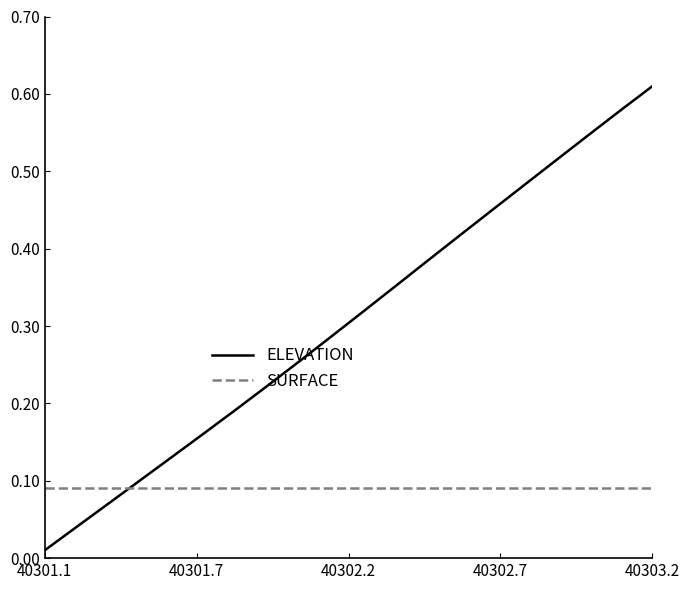

Count the number of data series in this chart.

2